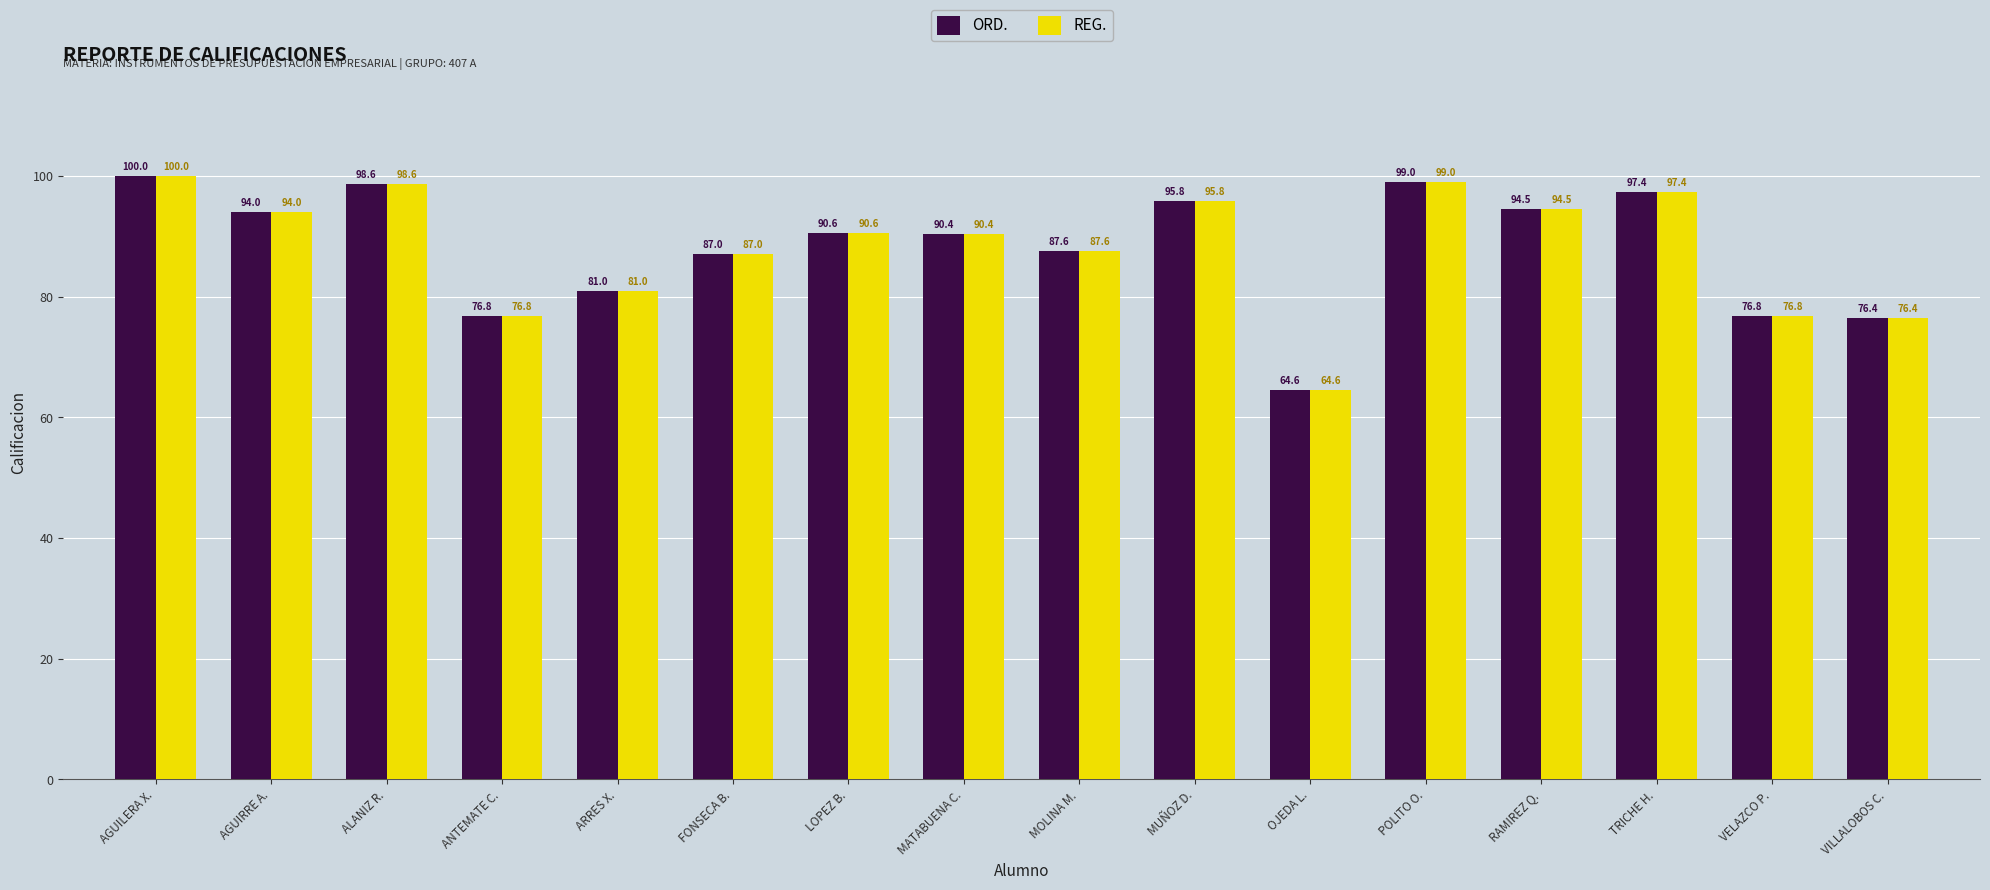

Reading left to right, what are all the values shown in this chart?

ORD.: 100.0	94.0	98.6	76.8	81.0	87.0	90.6	90.4	87.6	95.8	64.6	99.0	94.5	97.4	76.8	76.4
REG.: 100.0	94.0	98.6	76.8	81.0	87.0	90.6	90.4	87.6	95.8	64.6	99.0	94.5	97.4	76.8	76.4